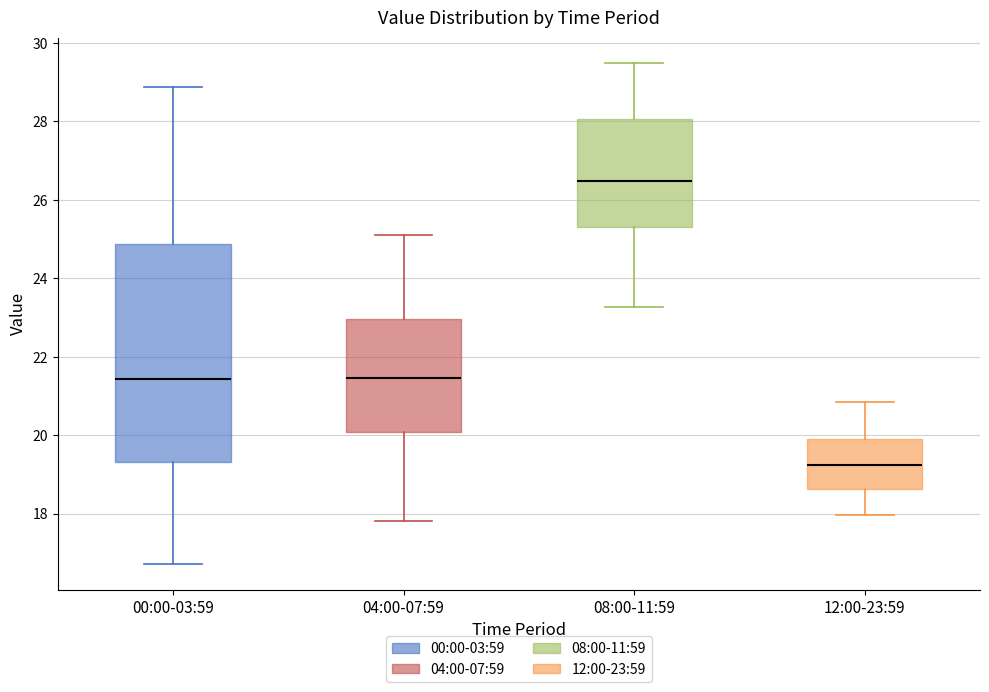

Where is the lower edge of the box for 04:00-07:59 on the y-axis? The values are not printed on the chart, so give them approximately, as read against the axis.

20.0